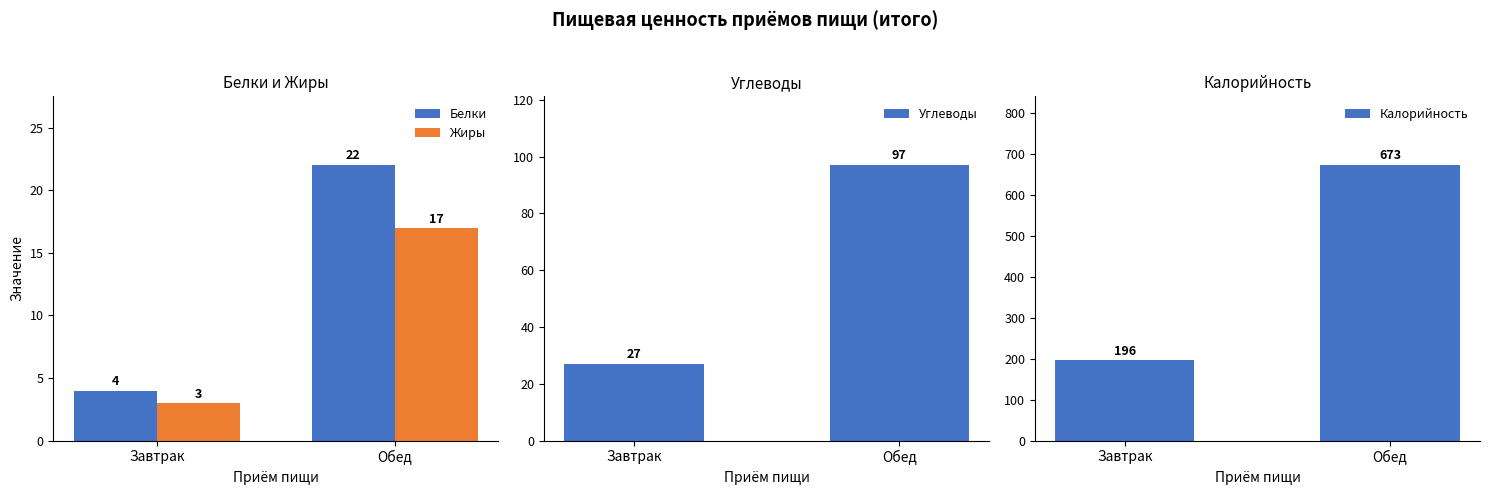

True or false: Калорийность has a value of 113 at Завтрак.

False